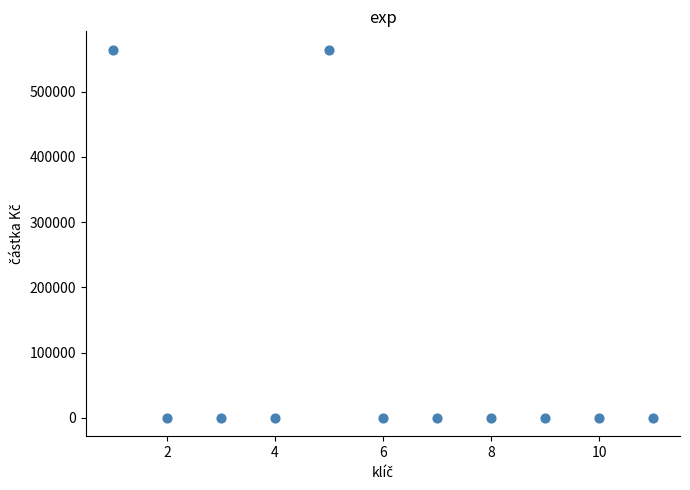

What is the range of Y values (max minus min)?

564213.9